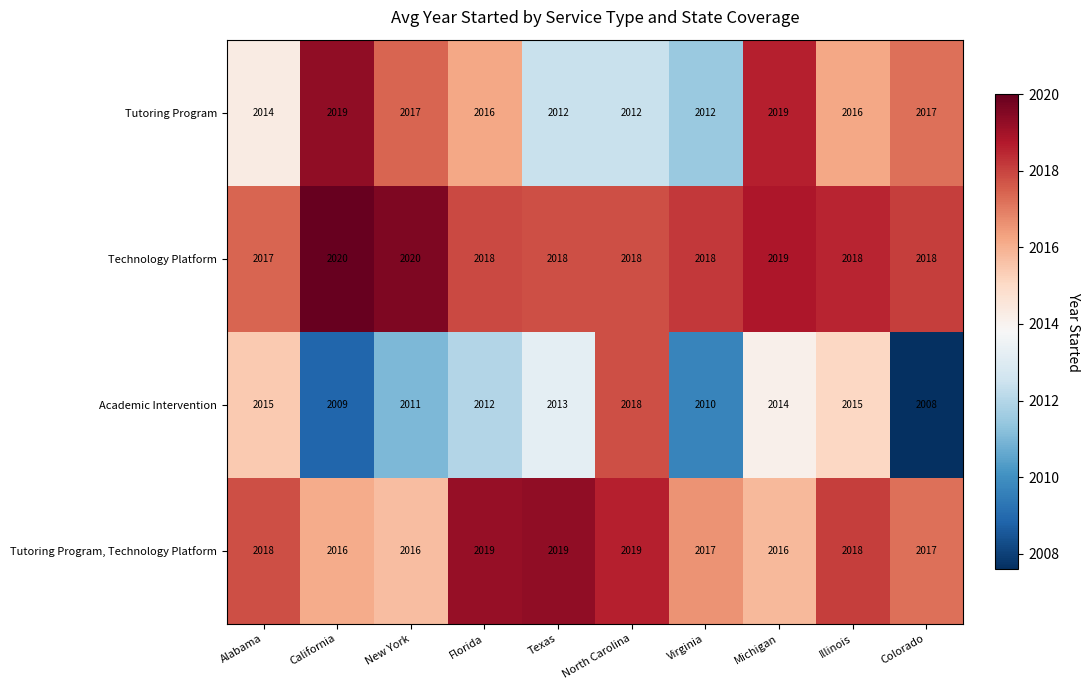

Read the Academic Intervention value at Michigan.

2014